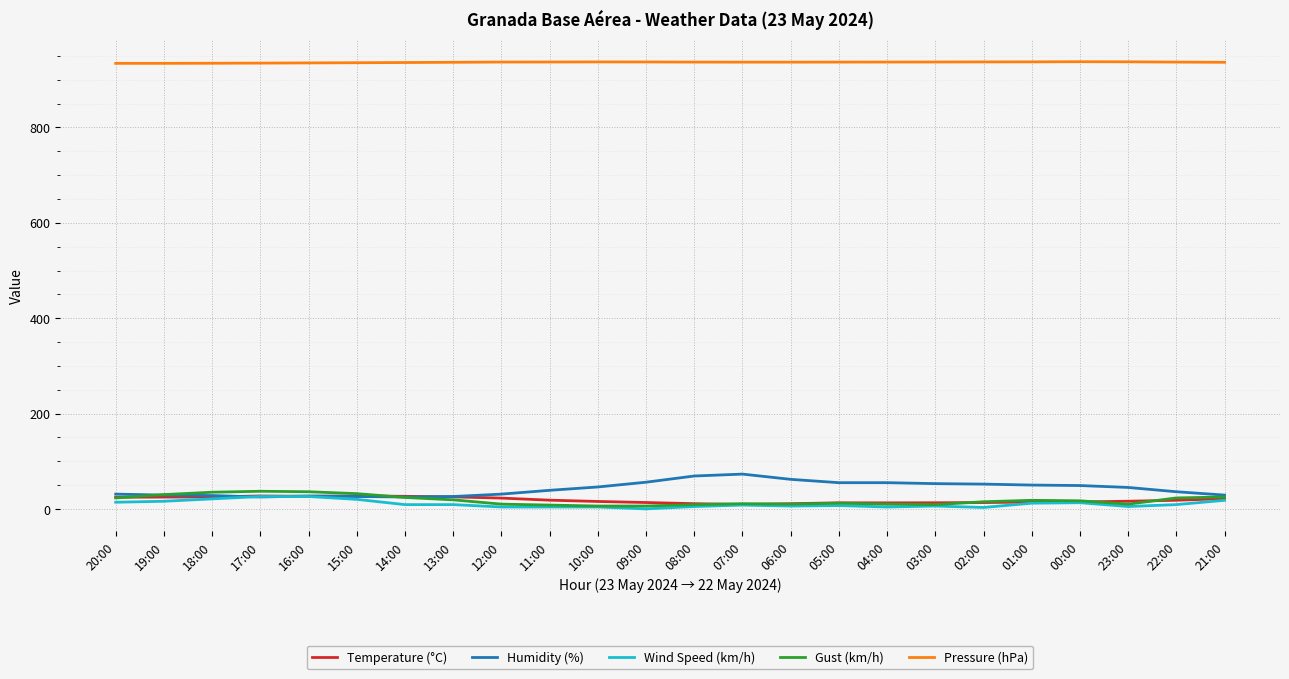

What is the maximum value shown in the chart?

937.9